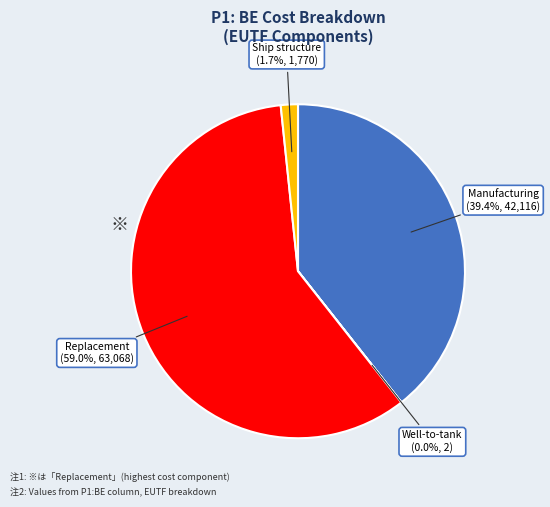

Is there a majority slice in this chart?

Yes